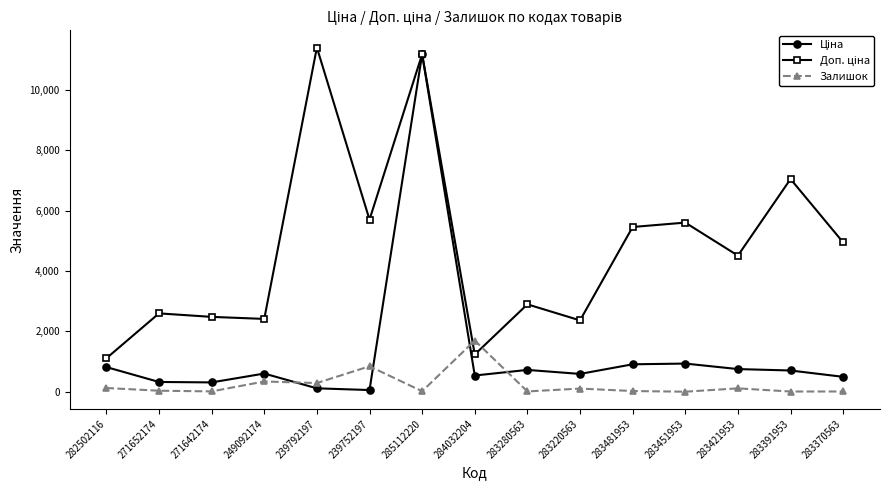

The Залишок series shows 289.0 at 239792197. True or false?

True